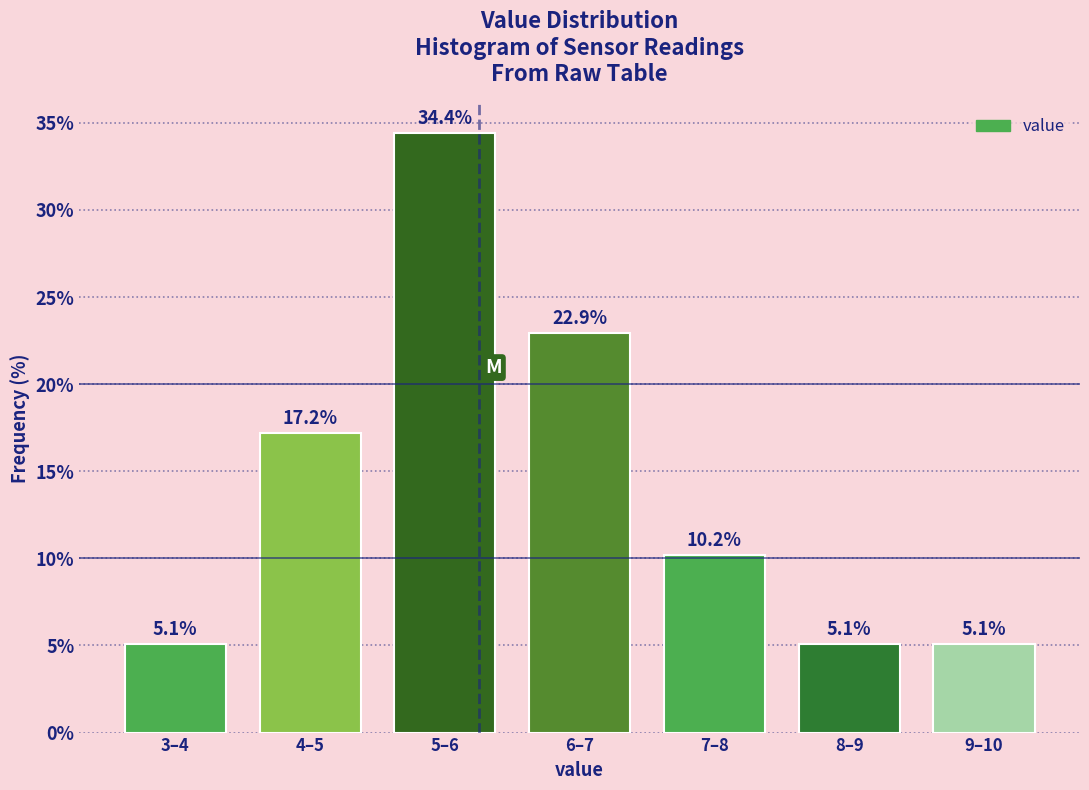

Reading left to right, list all the values displayed in this chart.

5.1	17.2	34.4	22.9	10.2	5.1	5.1